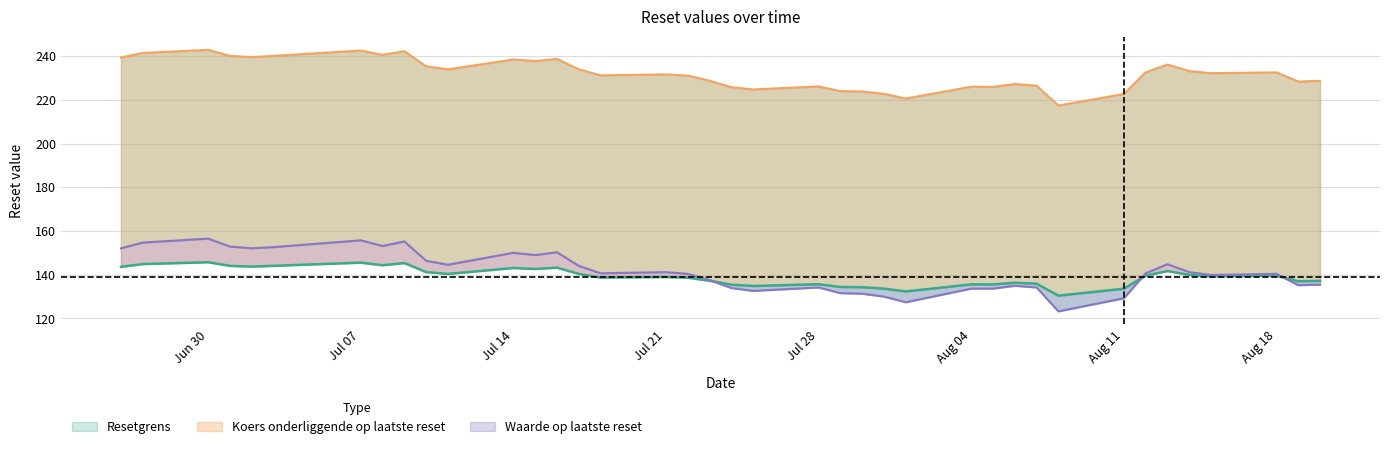

Which category has the highest value in the Resetgrens series?

Jun 30